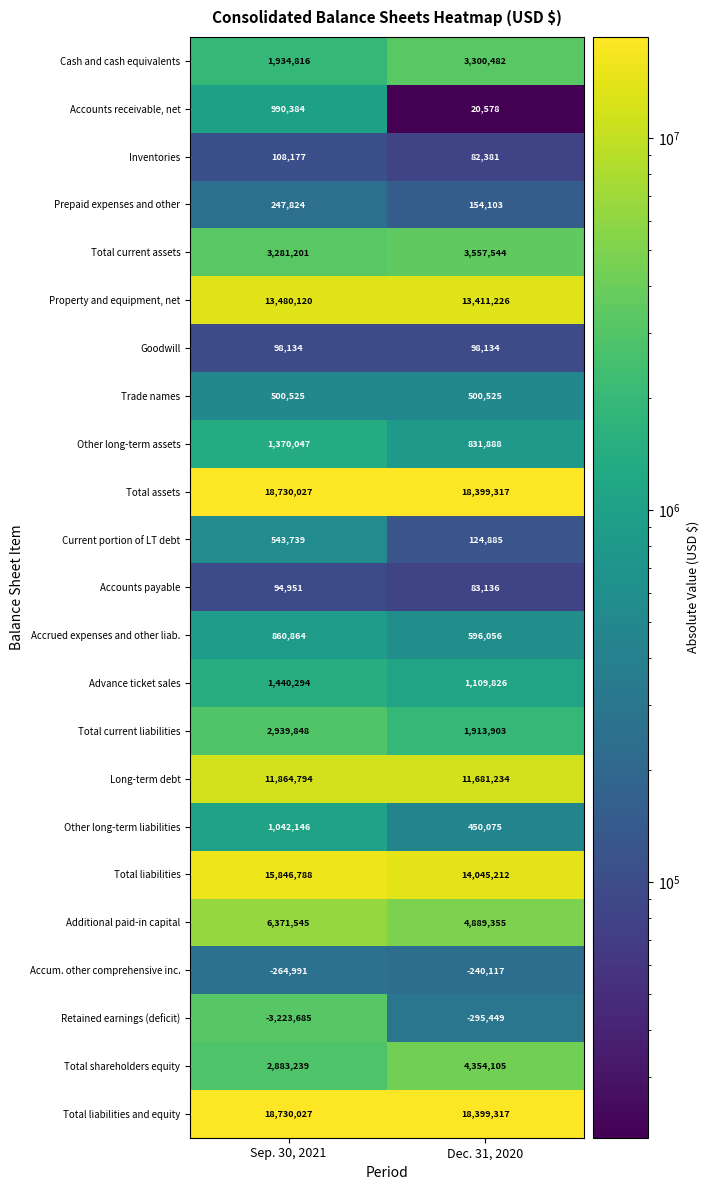

What is the difference between the highest and lowest values at Sep. 30, 2021?

21953712